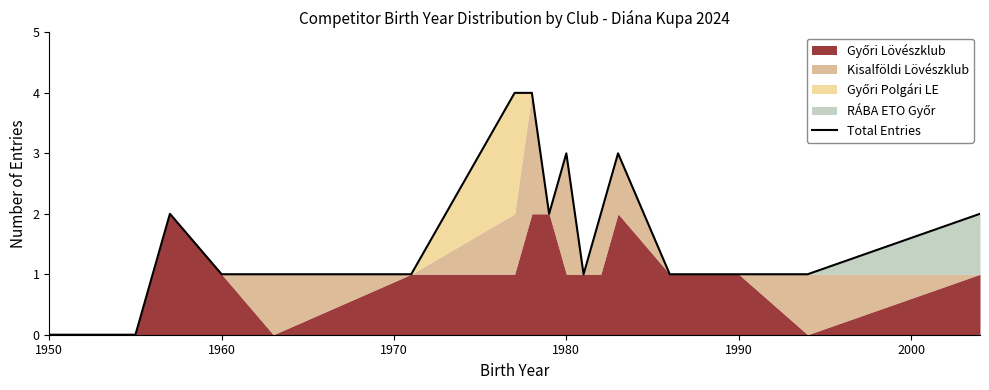

True or false: Total Entries has a value of 1 at 1960.

True